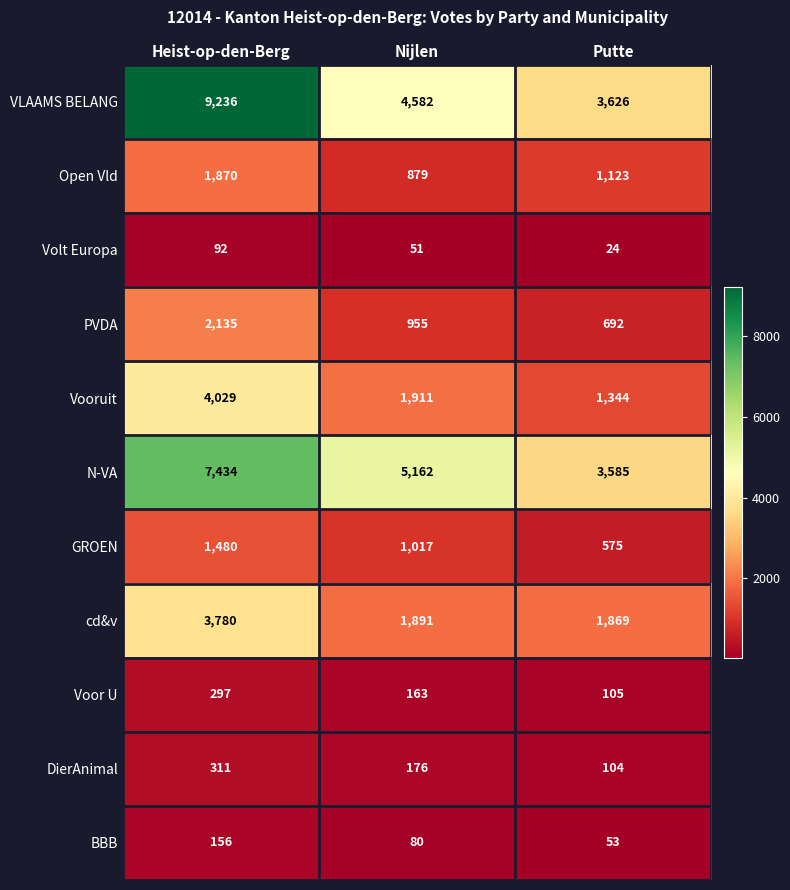

What is the highest value of the PVDA series?

2135